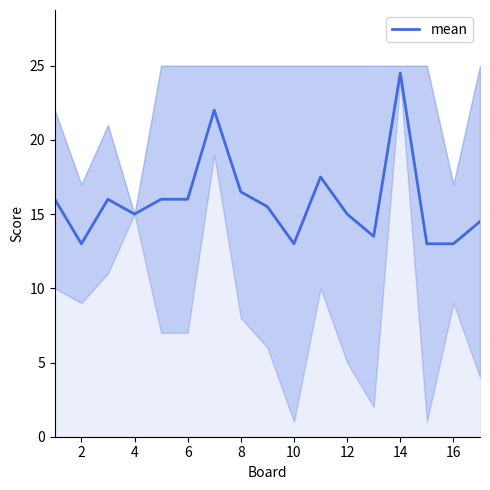

Is it true that mean equals 23.1 at 2?

False